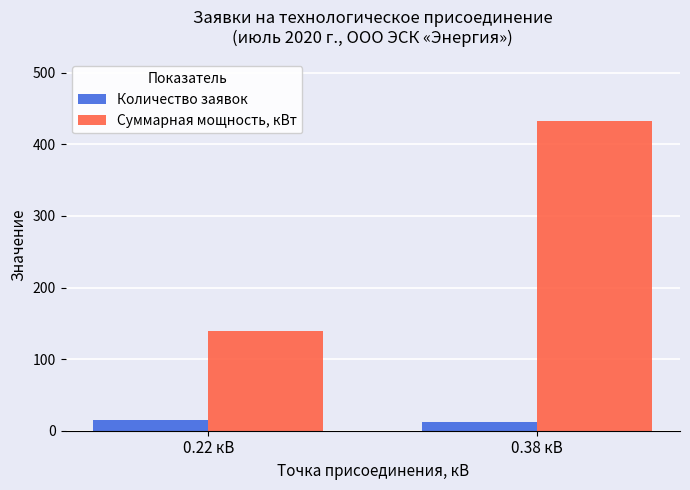

What is the average value of the Количество заявок series?

14